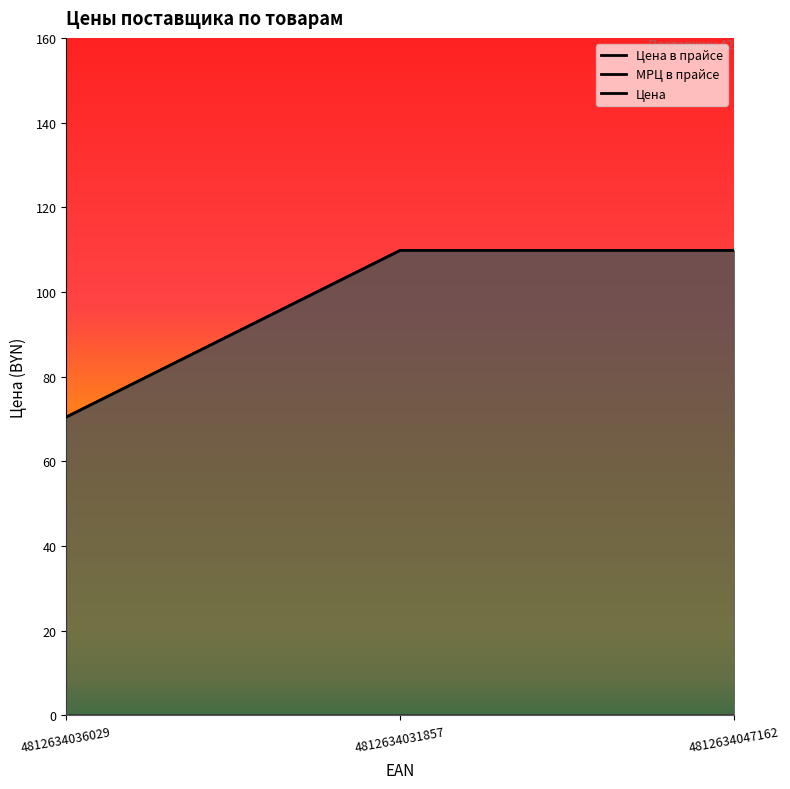

Which has a higher value, 4812634047162 or 4812634036029?

4812634047162